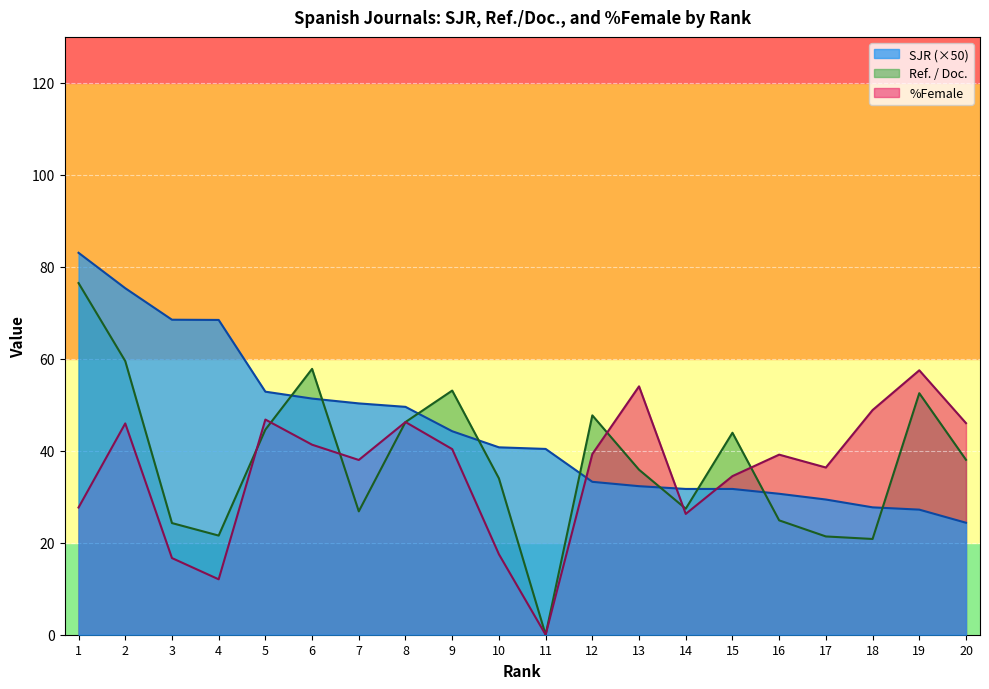

The value of %Female at 10 is 17.5. True or false?

True